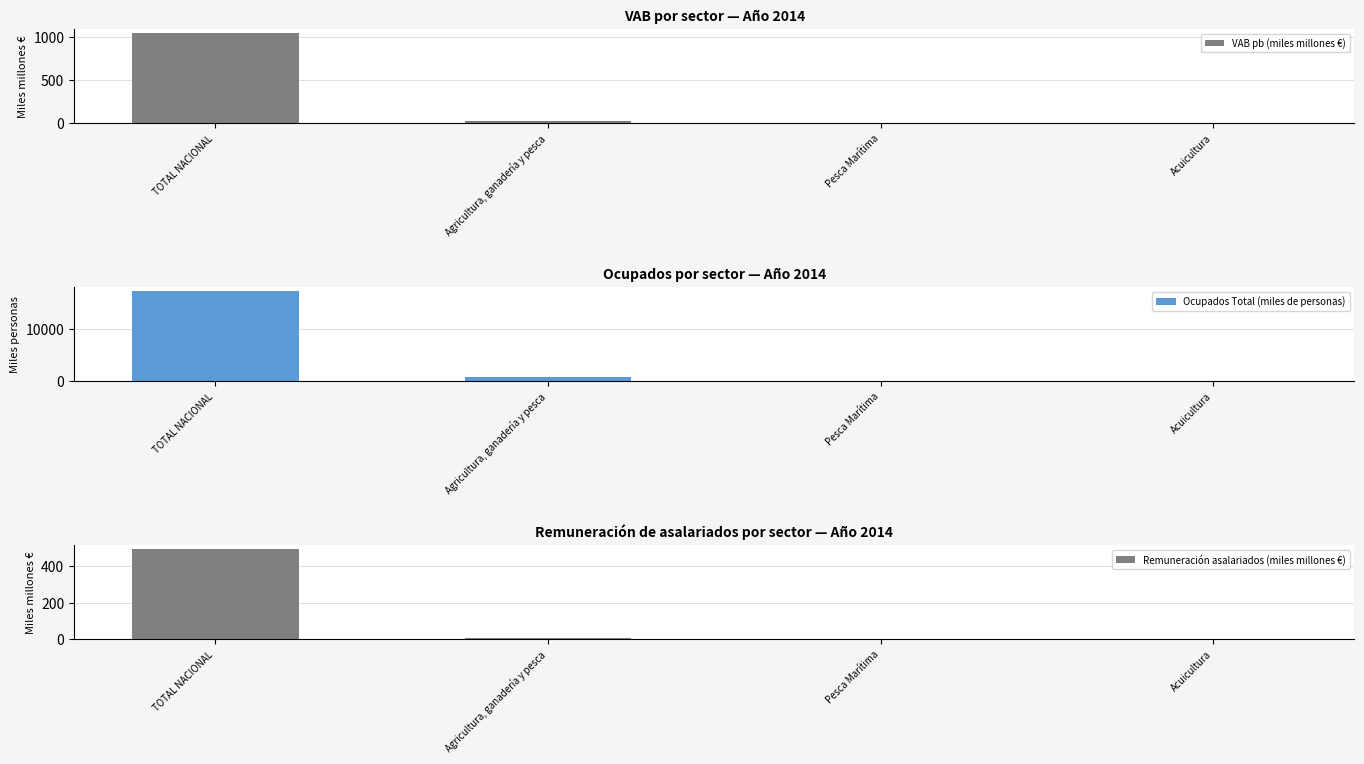

What is the label of the 2nd bar from the left?

Agricultura, ganadería y pesca